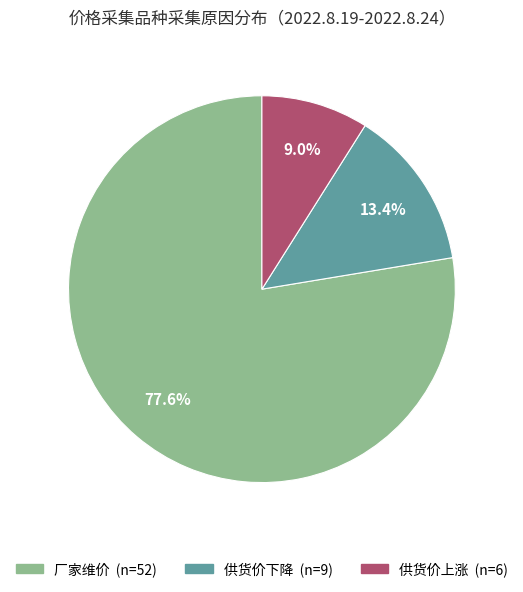

How many segments does this pie chart have?

3